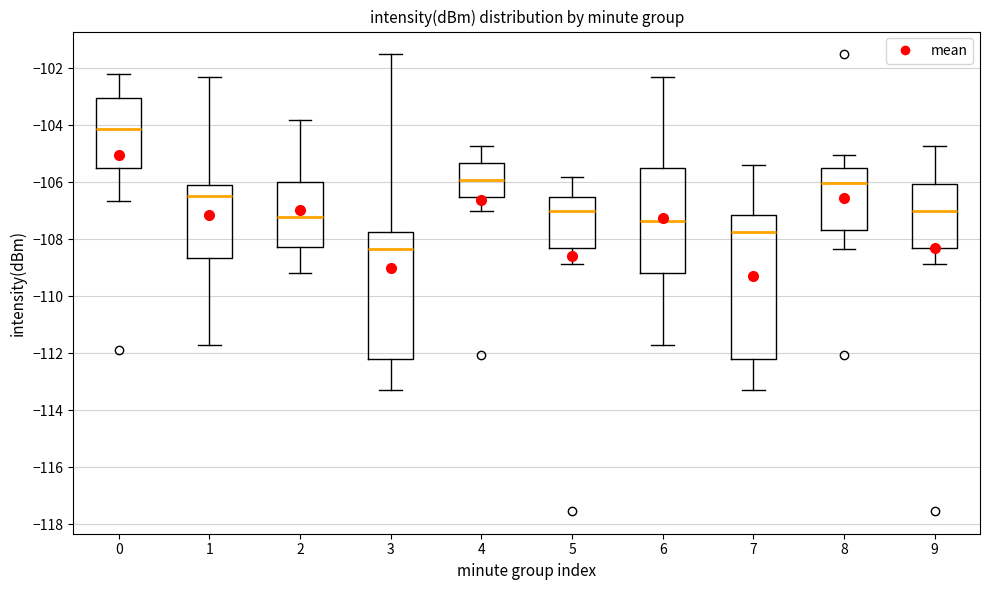

Where does the upper whisker of the box at x = 2 end on the y-axis? The values are not printed on the chart, so give them approximately, as read against the axis.

-103.8